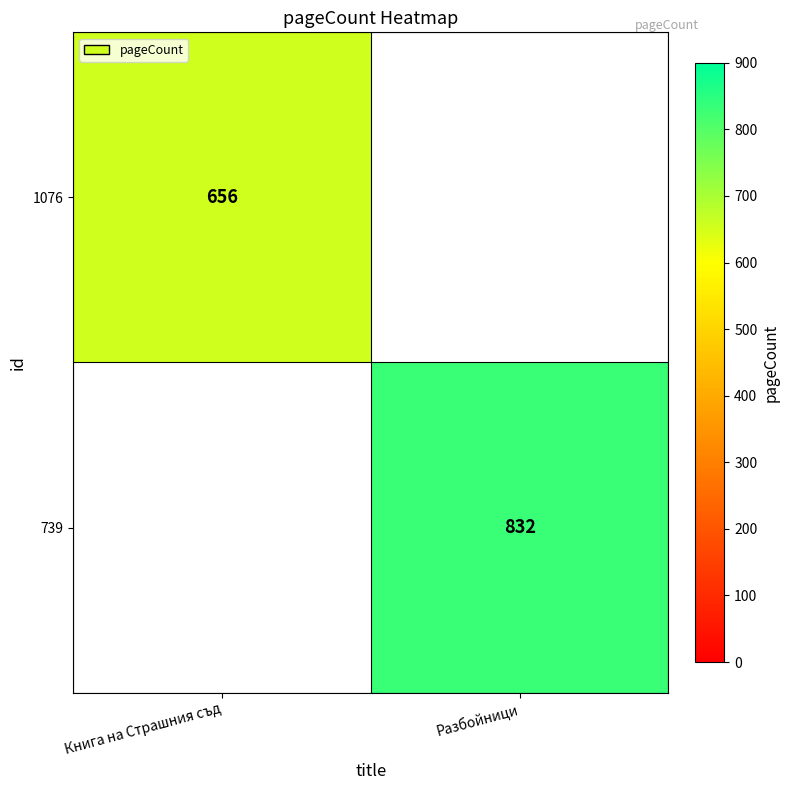

How many data points does each series have?

2